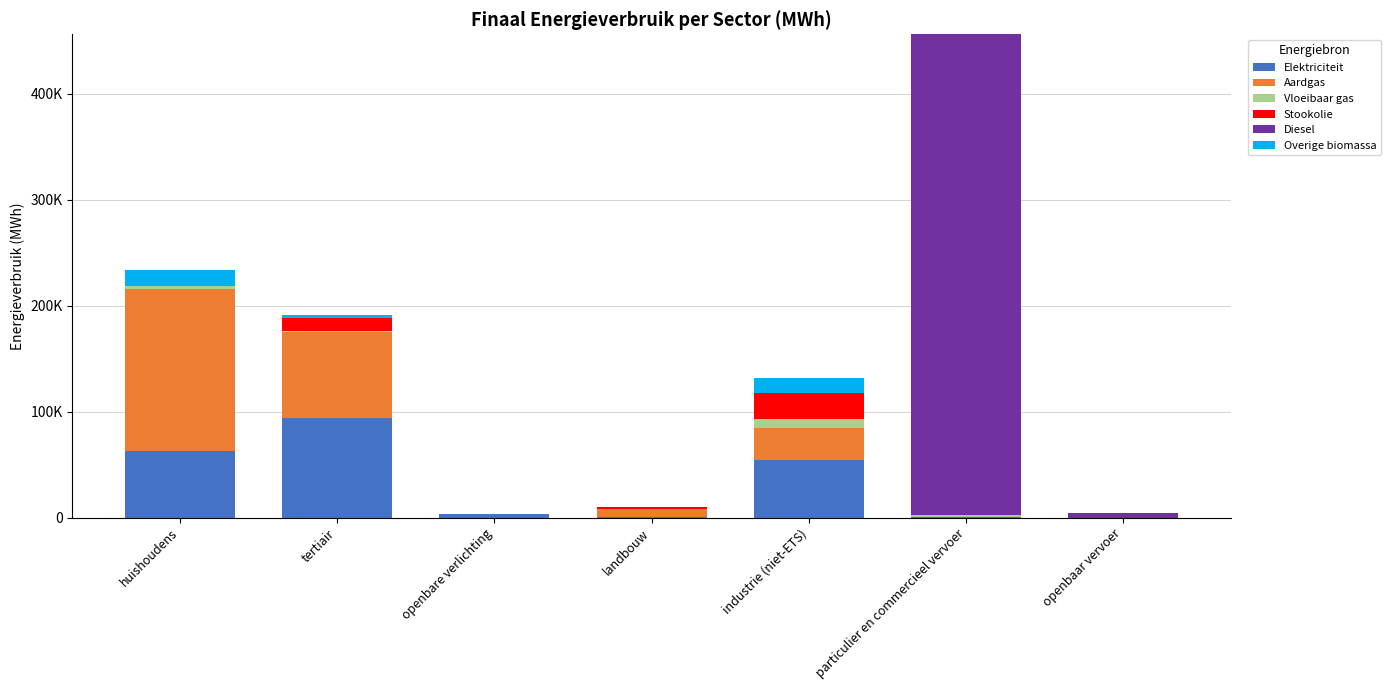

Are the bars horizontal?

No